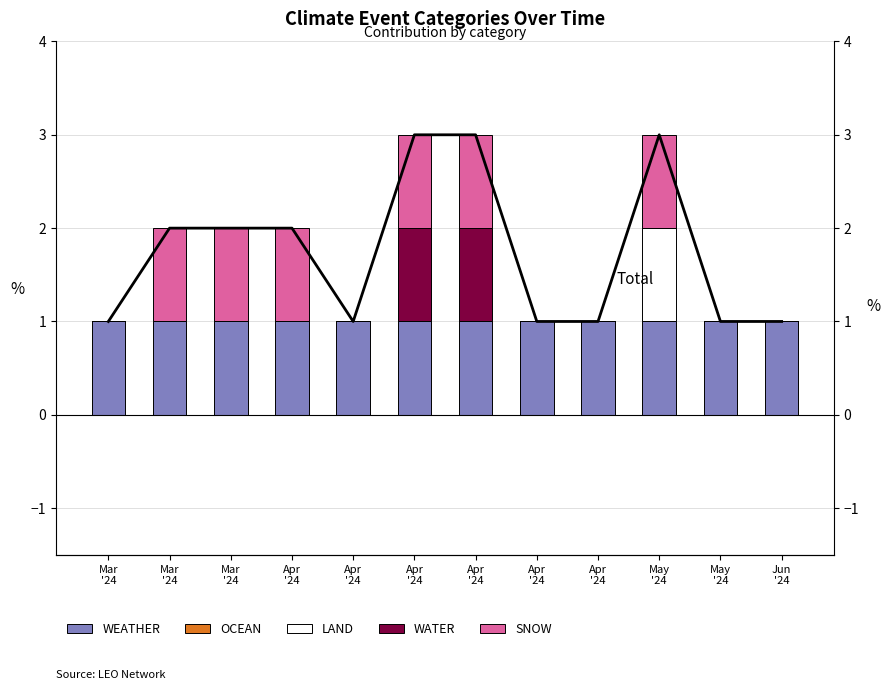

Count the LAND values in the range 0 to 1.

12